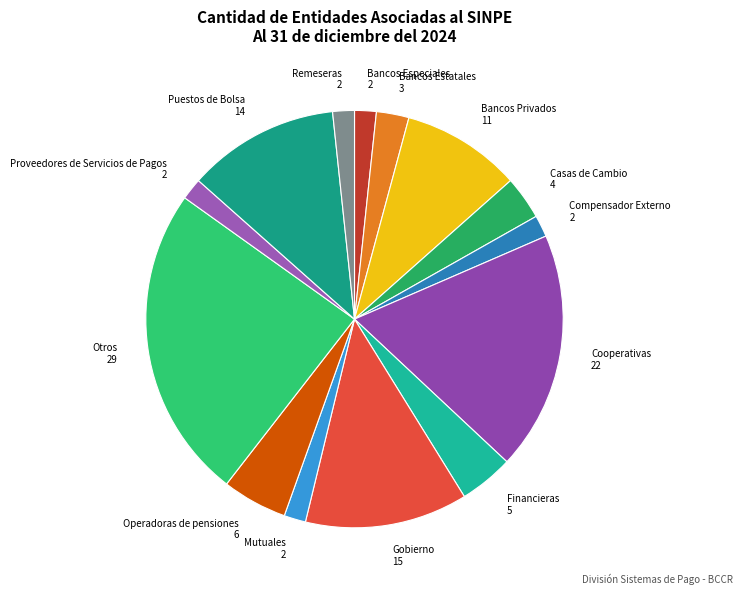

Is it true that Mutuales is 14% of the pie?

False